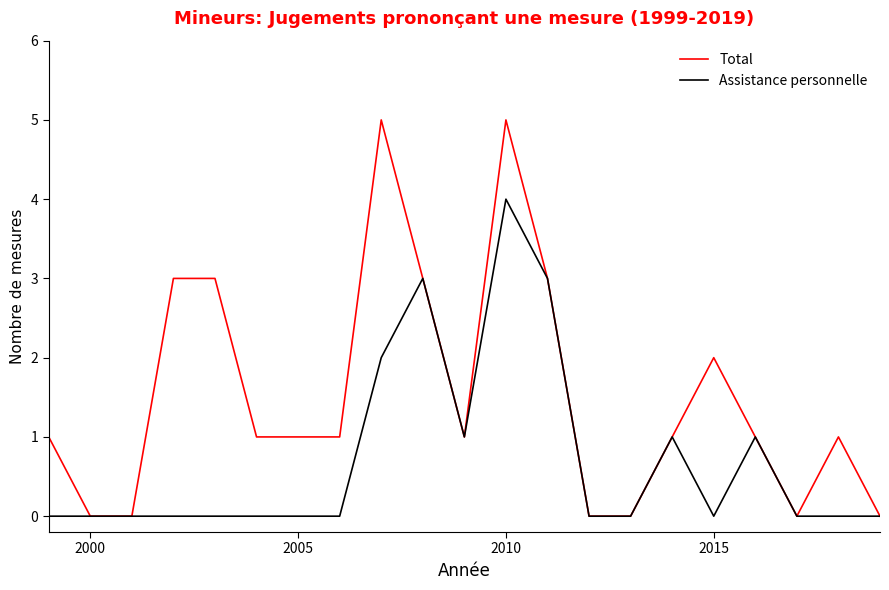

What is the maximum value shown in the chart?

5